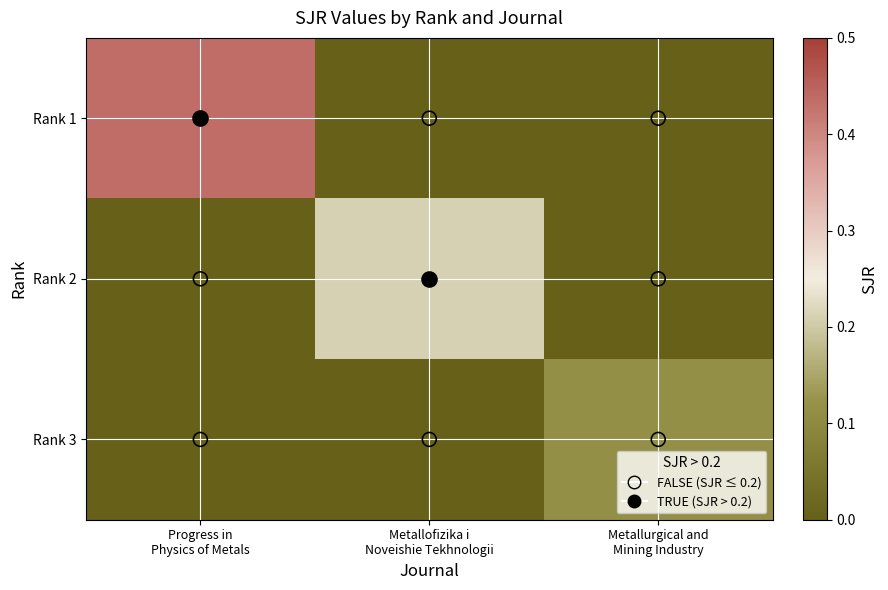

What is the difference between the highest and lowest values at Metallurgical and
Mining Industry?

0.1